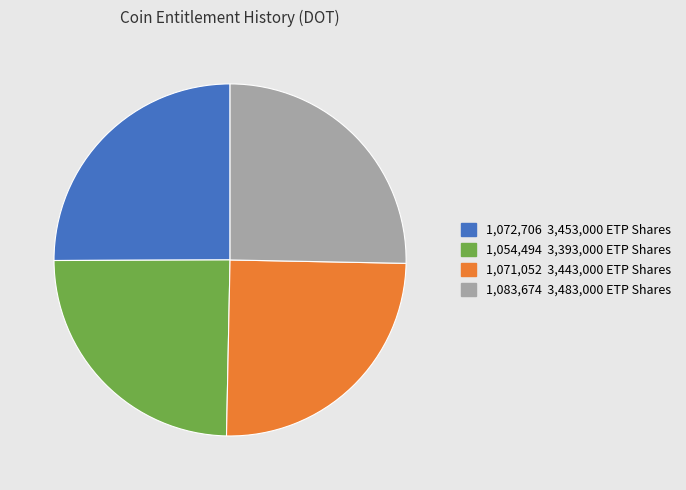

Is there any slice that represents more than half of the pie?

No